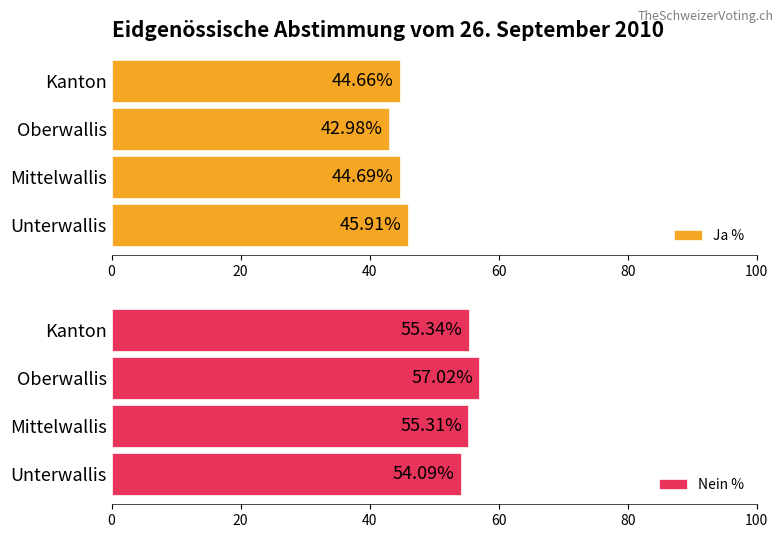

What is the average value of the Ja % series?

44.6